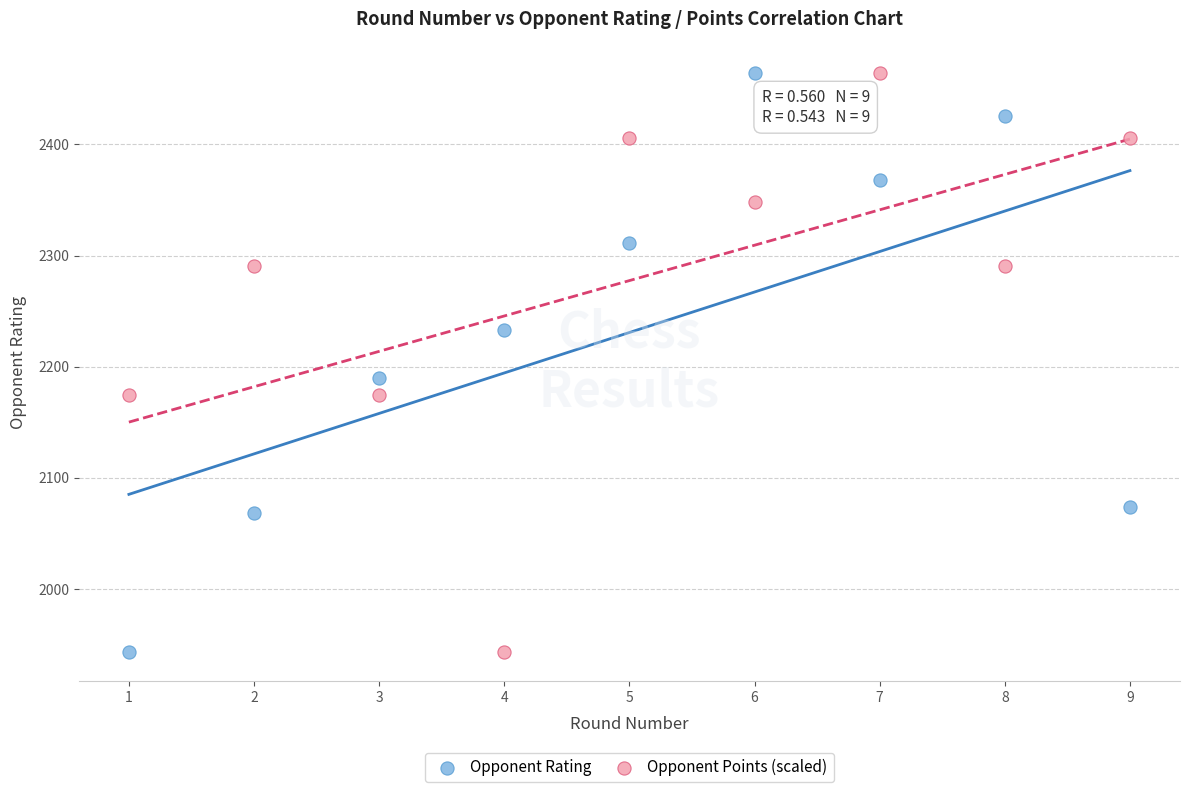

Across all series, what Y value is closest to 2203?

2190.0